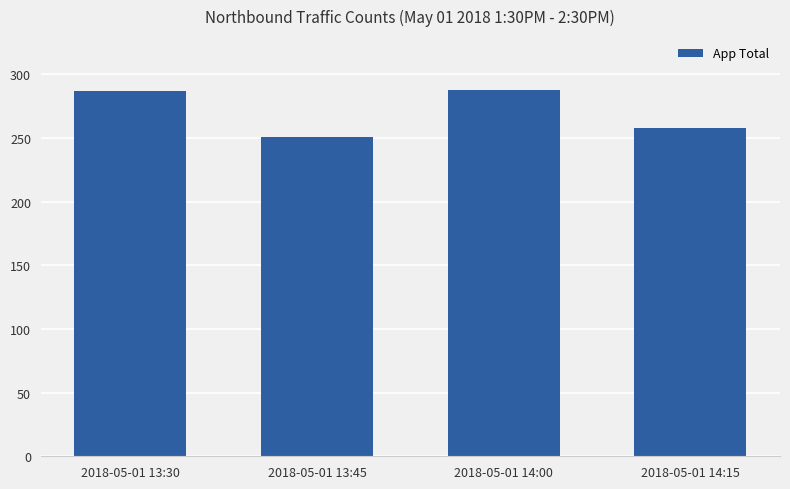

True or false: the data shows 389 at 2018-05-01 14:00.

False